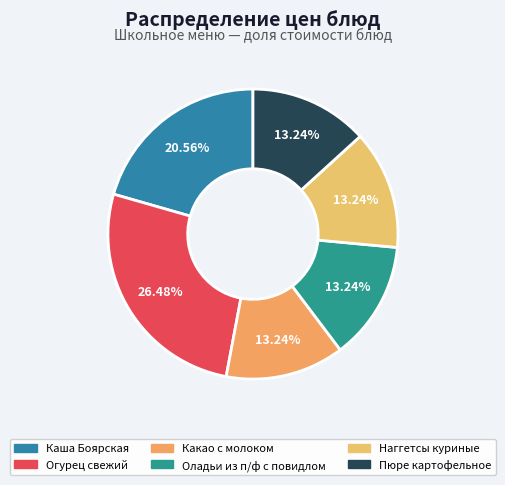

The Каша Боярская slice represents 21% of the pie. True or false?

True